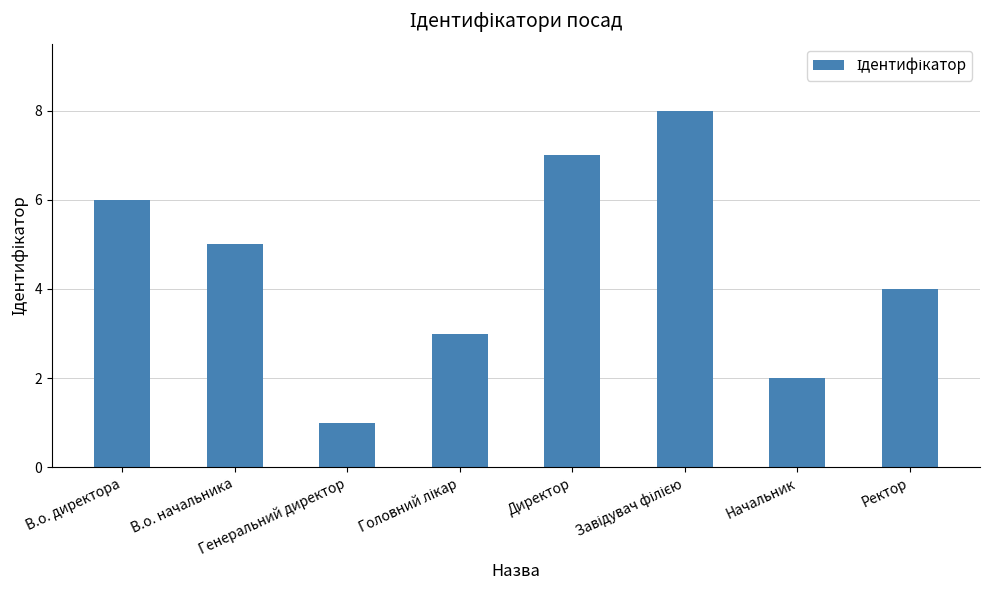

At which label is the value closest to 4?

Ректор